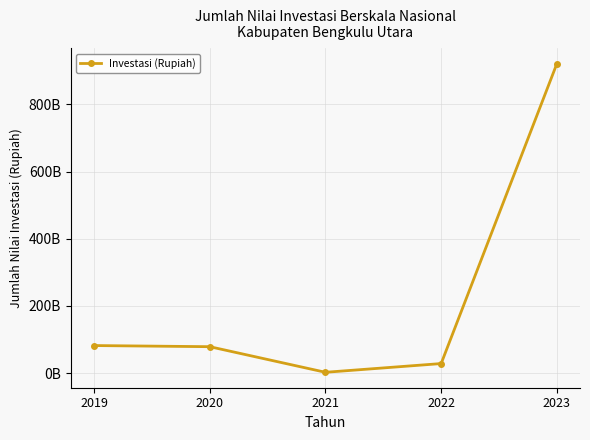

Does the chart have visible grid lines?

Yes